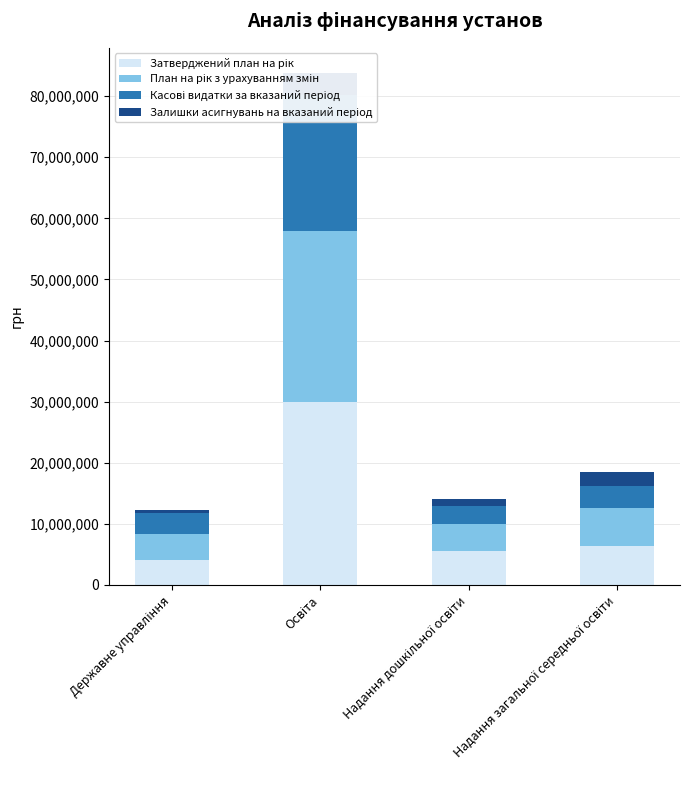

Count the number of data series in this chart.

4